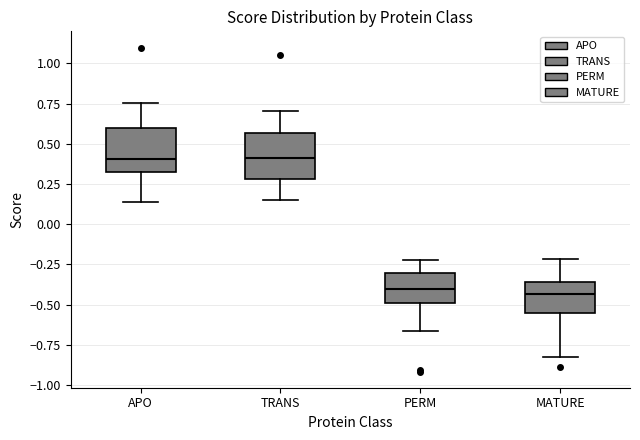

Reading left to right, read every box against the y-axis: the position of its median line, the range the box covers, and the ends of its whiskers. The values are not printed on the chart, so give them approximately, as read against the axis.

APO: median 0.40, box 0.30 to 0.60, whiskers 0.15 to 0.75
TRANS: median 0.40, box 0.30 to 0.55, whiskers 0.15 to 0.70
PERM: median -0.40, box -0.50 to -0.30, whiskers -0.65 to -0.20
MATURE: median -0.45, box -0.55 to -0.35, whiskers -0.85 to -0.20